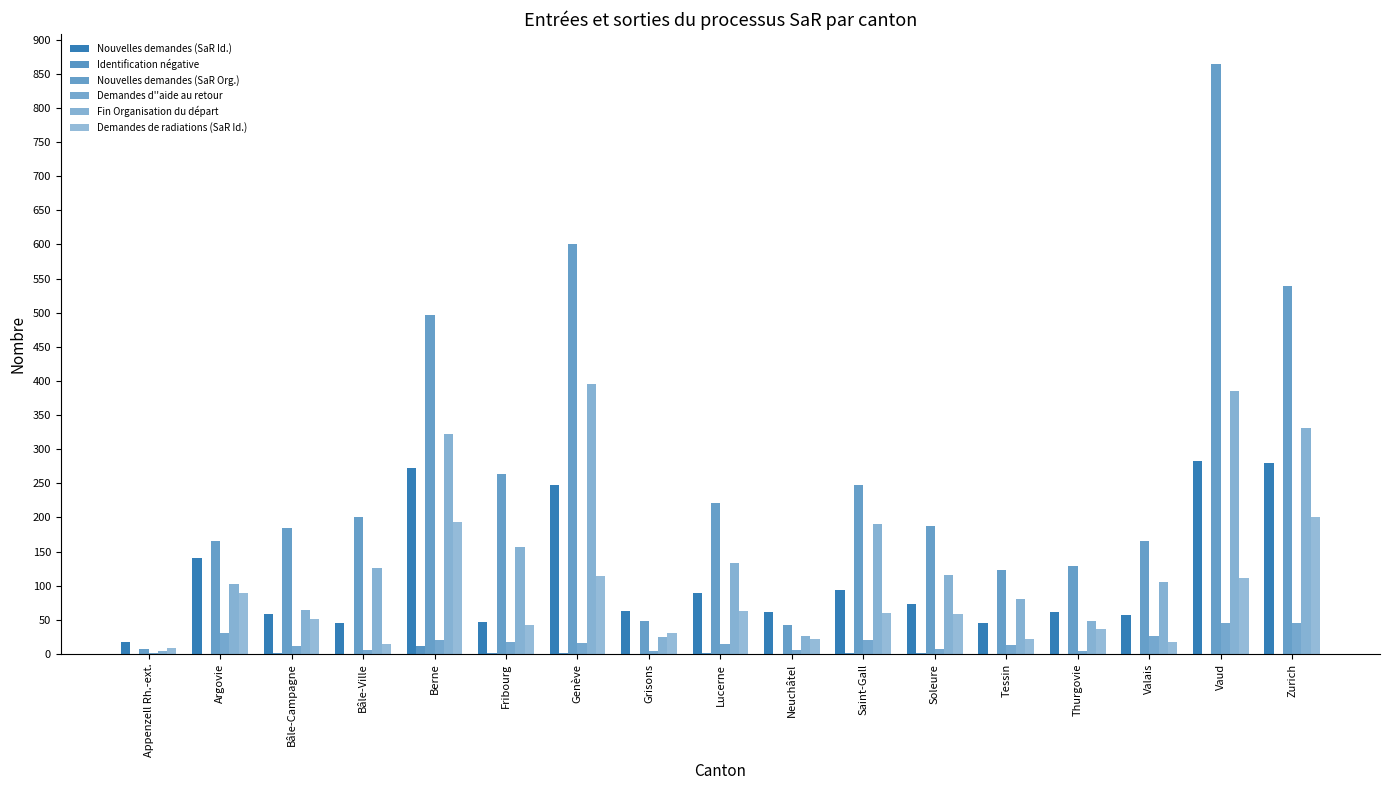

Does the chart contain stacked bars?

No